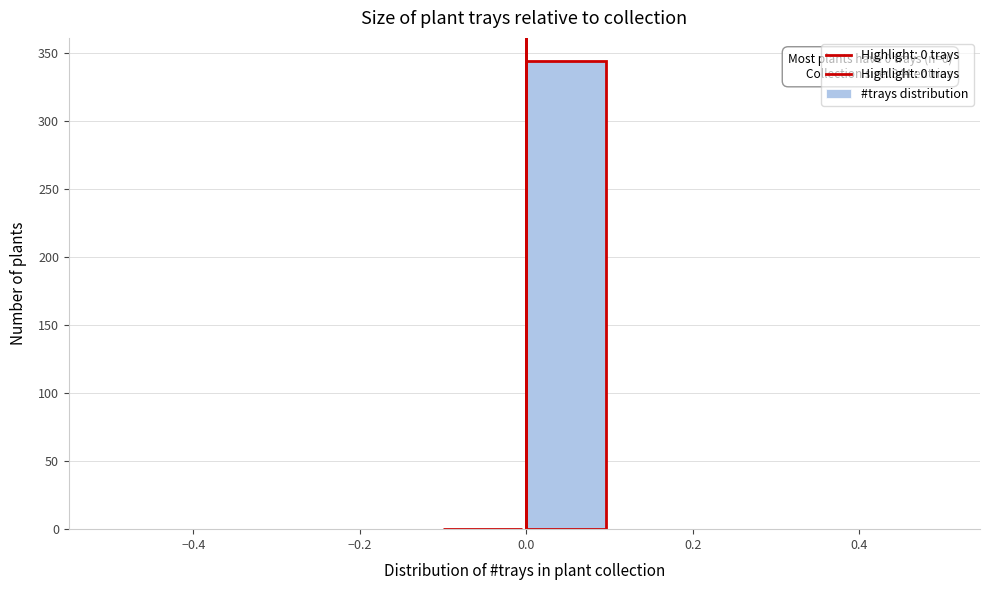

Which range on the x-axis has the tallest bar?

0.0 to 0.1